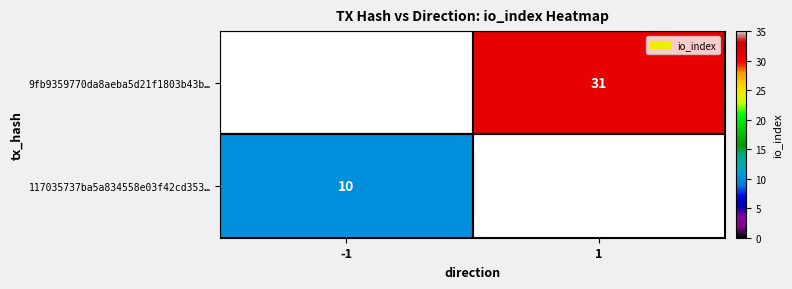

The 9fb9359770da8aeba5d21f1803b43b… series shows 52 at 1. True or false?

False